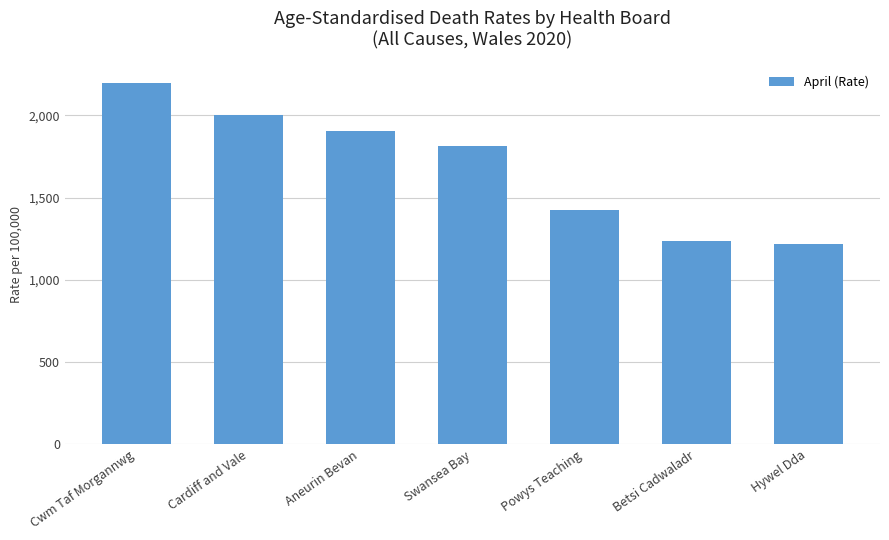

What value does the data have at Aneurin Bevan?

1907.1